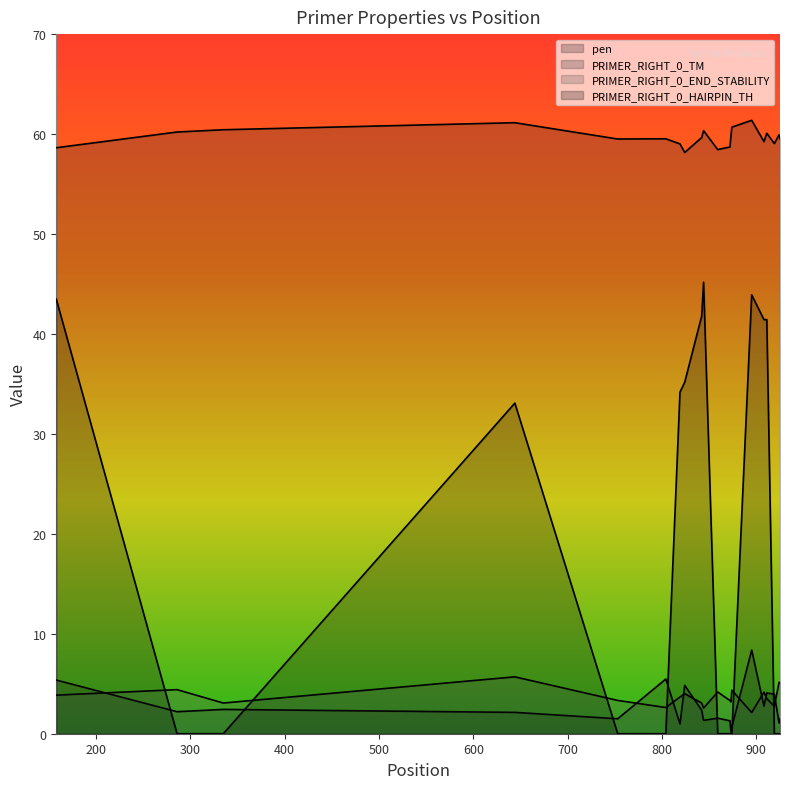

Reading left to right, what are all the values shown in this chart?

pen: 158=5.4	286=2.2	335=2.4	644=2.1	753=1.5	804=5.5	819=1.0	824=4.8	842=2.3	844=1.3	859=1.6	872=1.3	873=0.2	874=0.7	895=8.4	908=2.8	911=4.1	919=4.0	924=1.1	925=1.5
PRIMER_RIGHT_0_TM: 158=58.6	286=60.2	335=60.4	644=61.1	753=59.5	804=59.5	819=59.0	824=58.2	842=59.7	844=60.3	859=58.4	872=58.7	873=59.8	874=60.7	895=61.4	908=59.2	911=60.1	919=59.0	924=59.9	925=59.5
PRIMER_RIGHT_0_END_STABILITY: 158=3.9	286=4.4	335=3.1	644=5.7	753=3.3	804=2.6	819=3.7	824=4.0	842=3.1	844=2.6	859=4.2	872=3.3	873=3.2	874=4.3	895=2.1	908=4.2	911=3.5	919=2.7	924=5.1	925=5.1
PRIMER_RIGHT_0_HAIRPIN_TH: 158=43.5	286=0.0	335=0.0	644=33.1	753=0.0	804=0.0	819=34.2	824=35.2	842=41.8	844=45.2	859=0.0	872=0.0	873=0.0	874=0.0	895=43.9	908=41.4	911=41.4	919=0.0	924=0.0	925=0.0